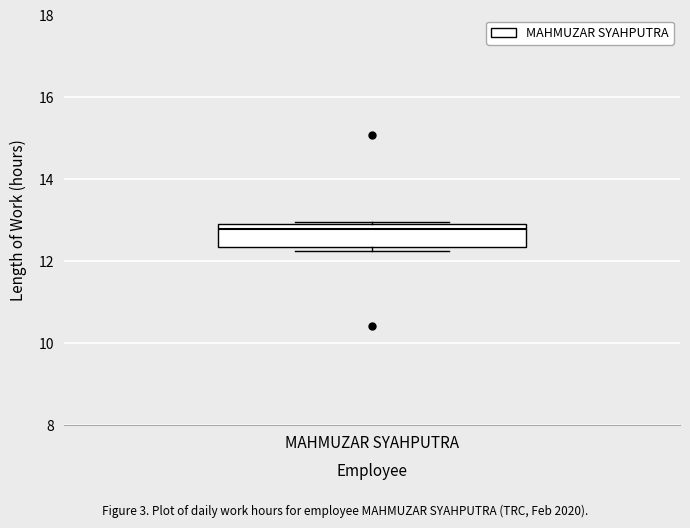

Read this box plot against the y-axis: the position of the median line, the range covered by the box, and the ends of both whiskers. The values are not printed on the chart, so give them approximately, as read against the axis.

median 12.8, box 12.4 to 13.0, whiskers 12.2 to 13.0